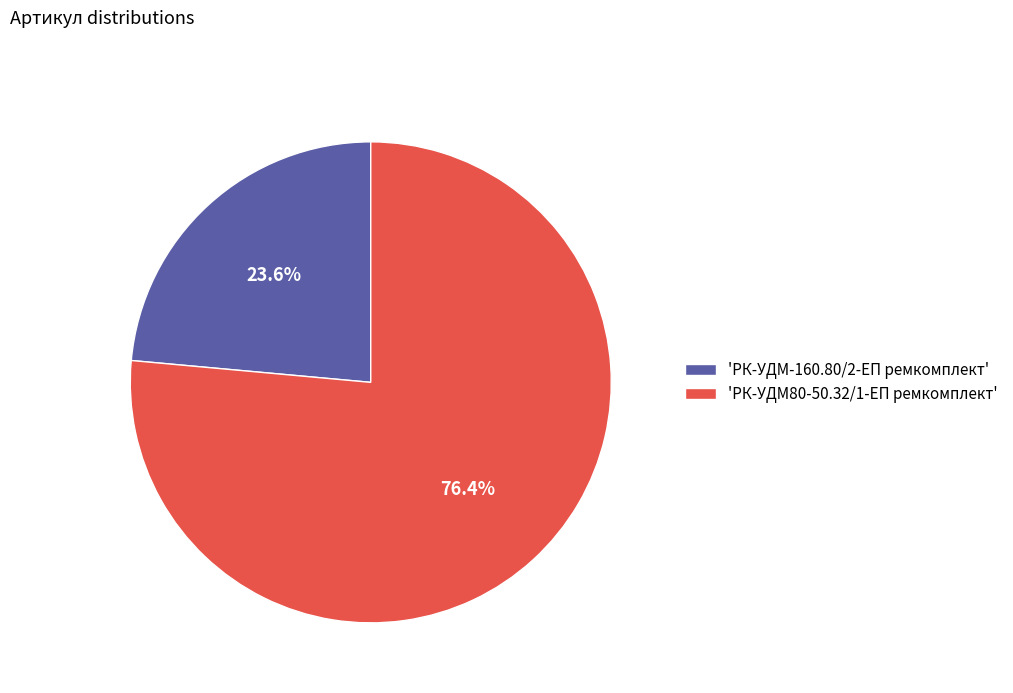

Which category accounts for the majority?

'РК-УДМ80-50.32/1-ЕП ремкомплект'